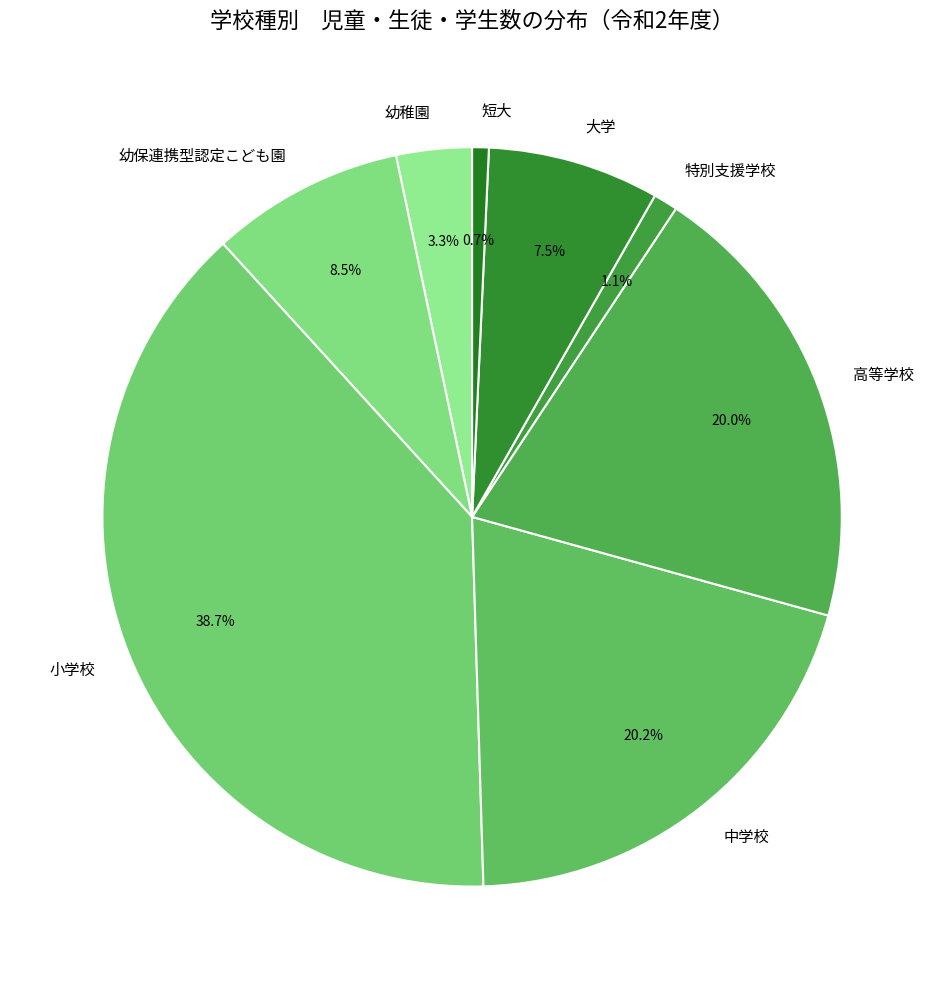

How many segments does this pie chart have?

8